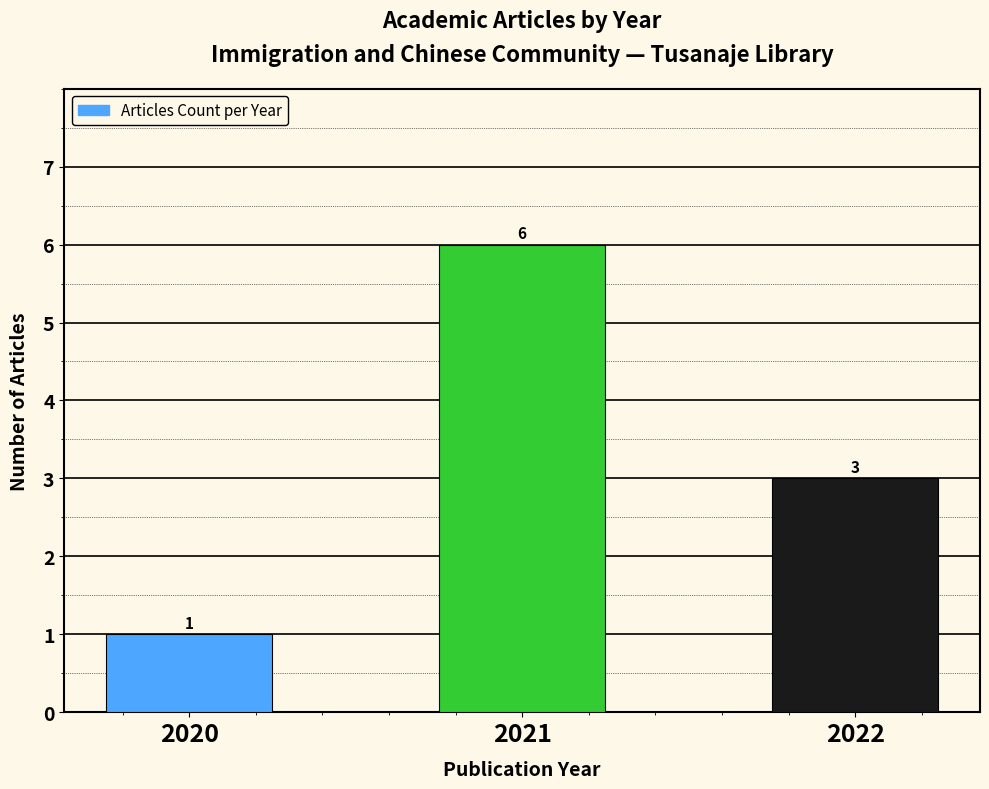

Rank the categories by value from lowest to highest.

2020, 2022, 2021